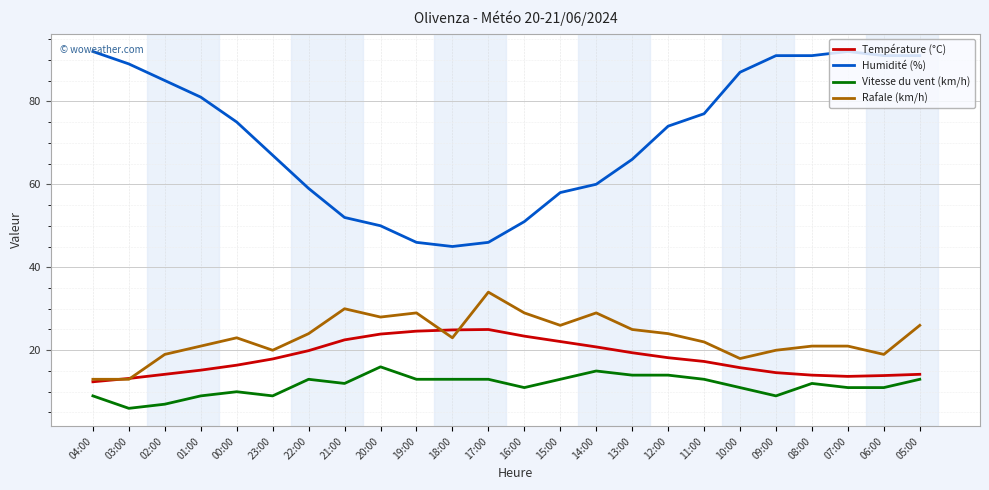

How many values in the Humidité (%) series are below 75?

12